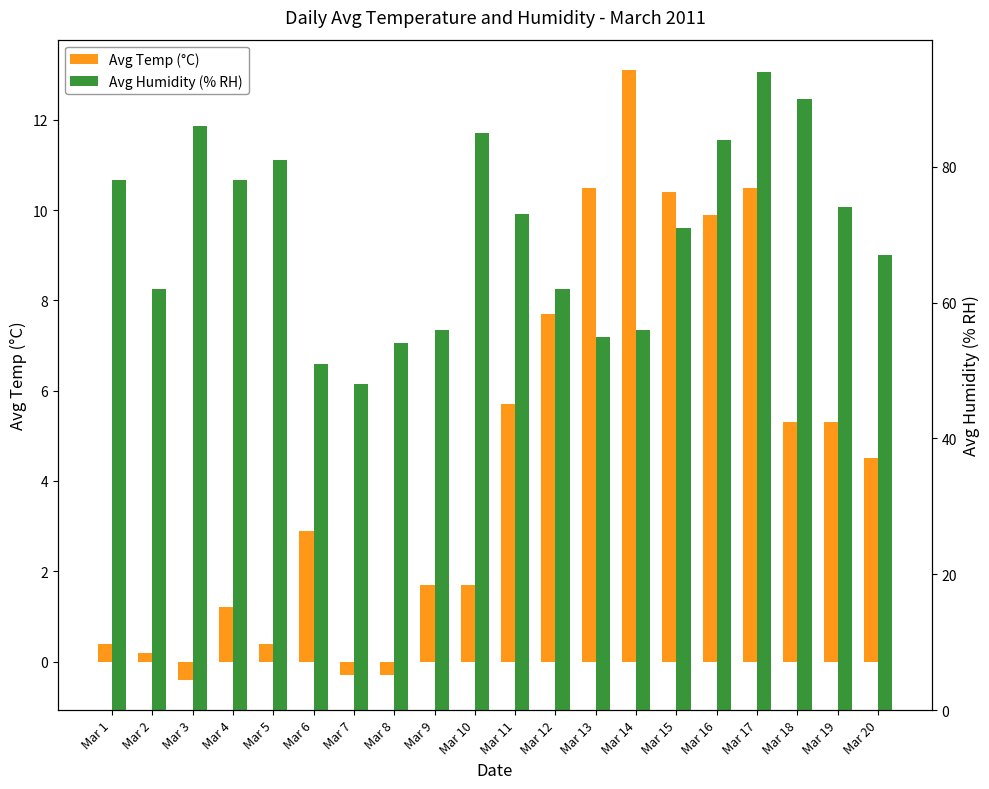

Which series has the largest total across all categories?

Avg Humidity (% RH)